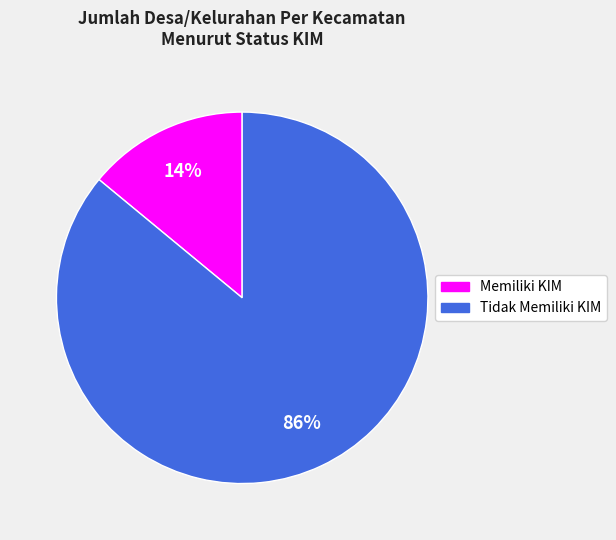

Is there a majority slice in this chart?

Yes